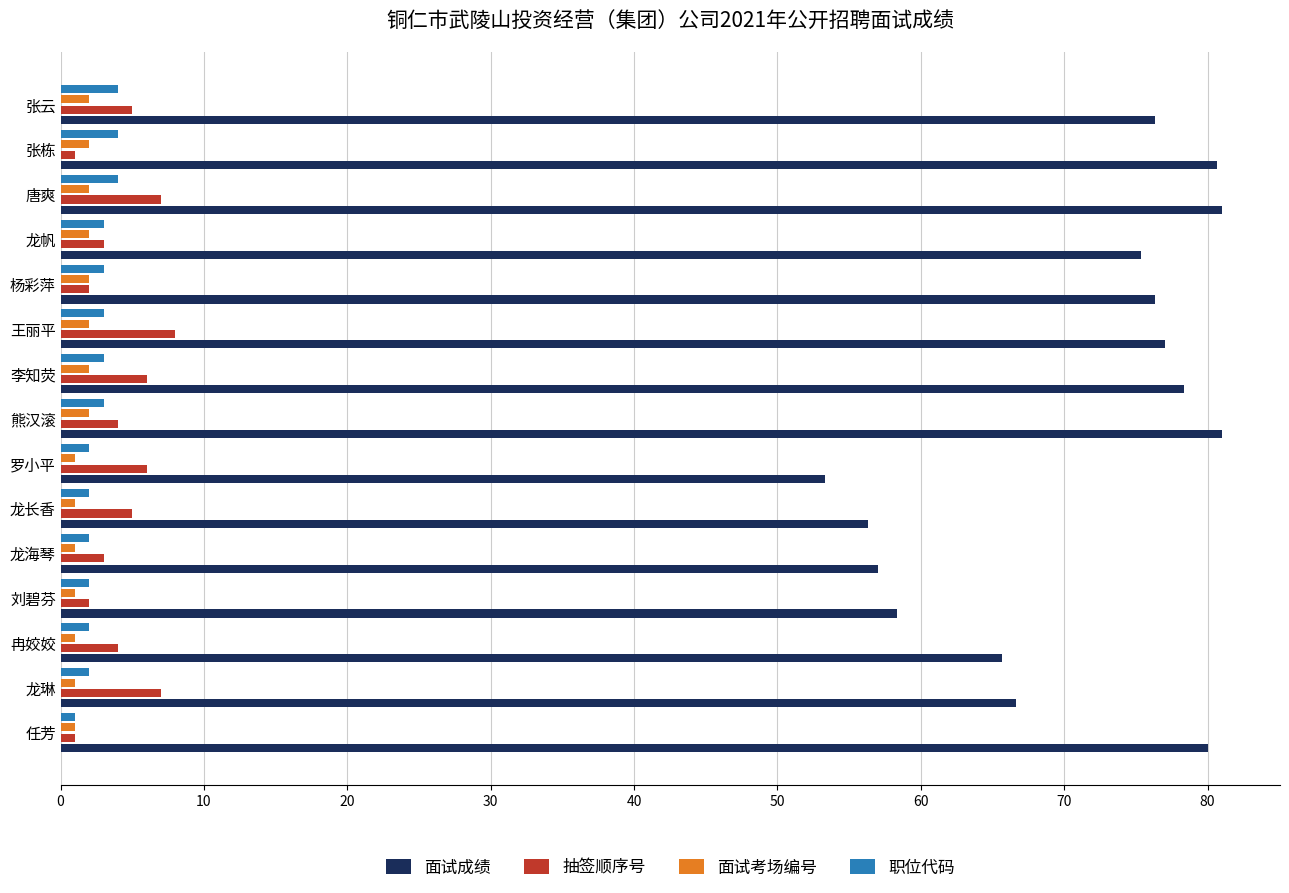

What is the sum of all 职位代码 values?

40.0